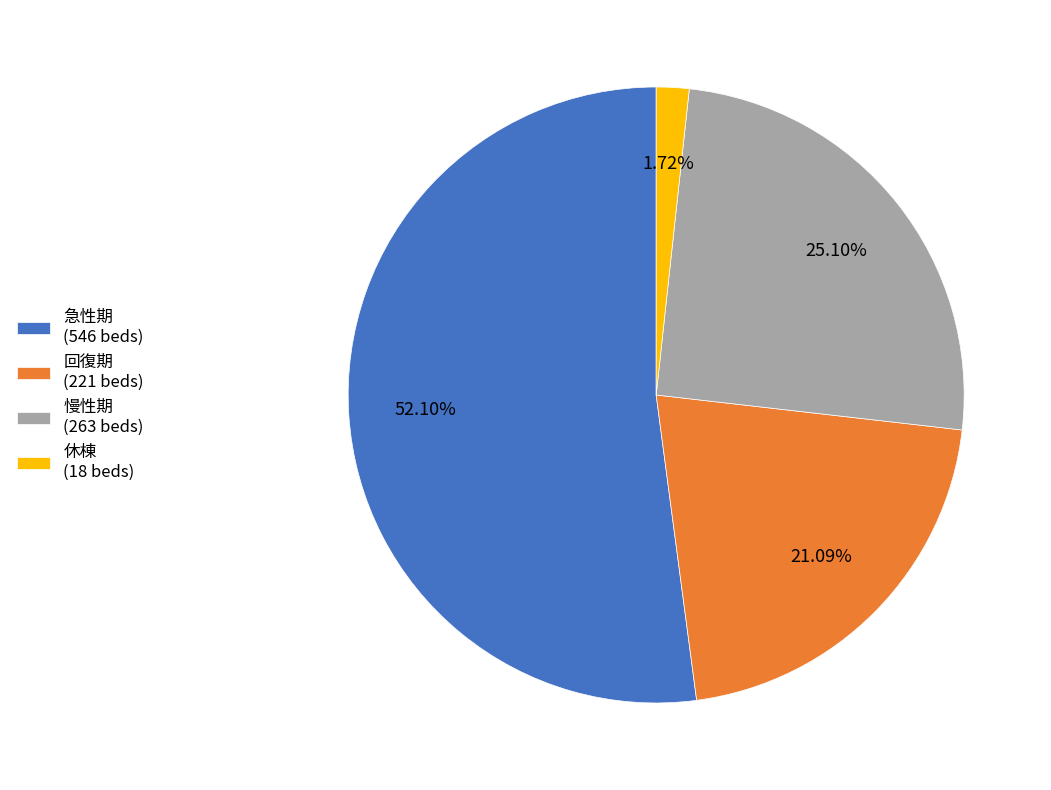

Is it true that 慢性期 is 25% of the pie?

True